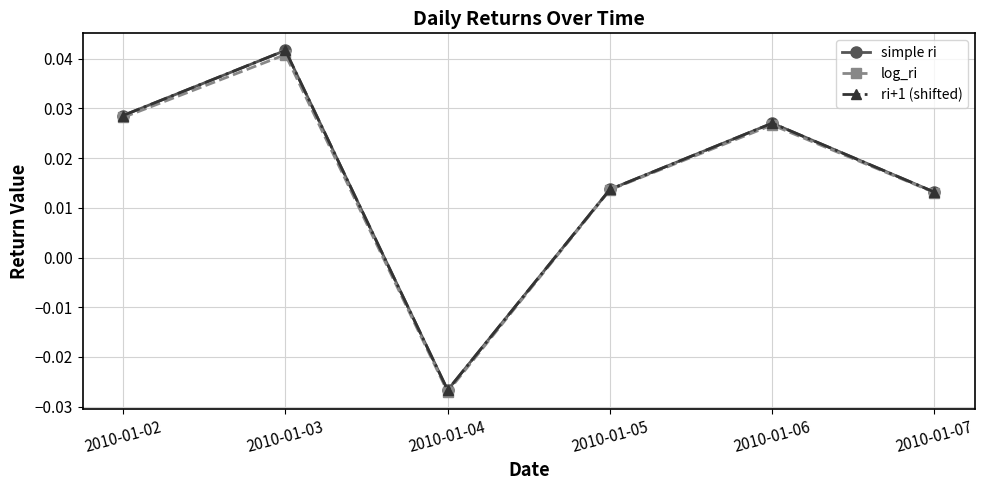

Does the chart have visible grid lines?

Yes